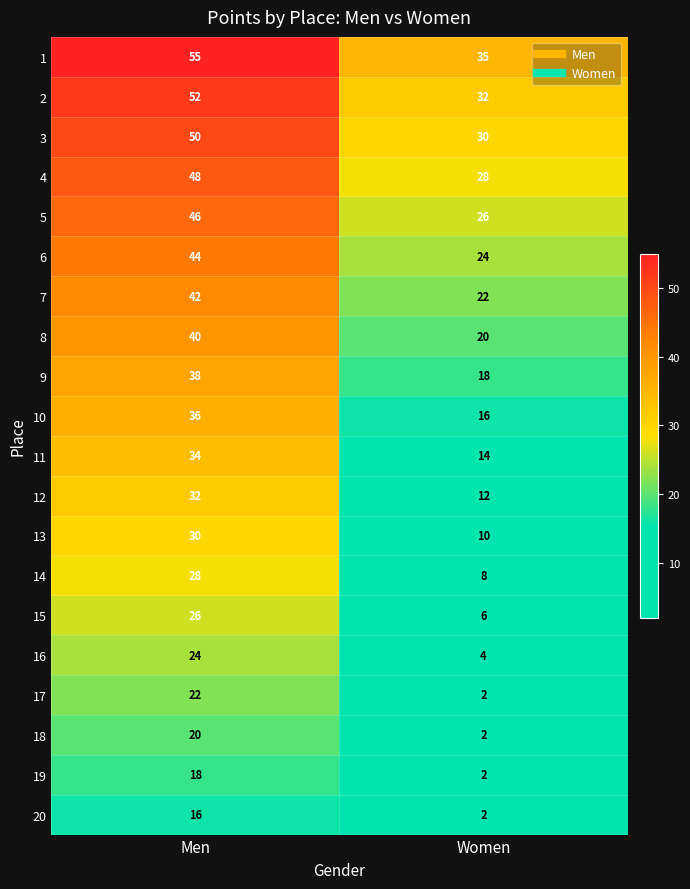

At which category is the sum across all series the highest?

Men